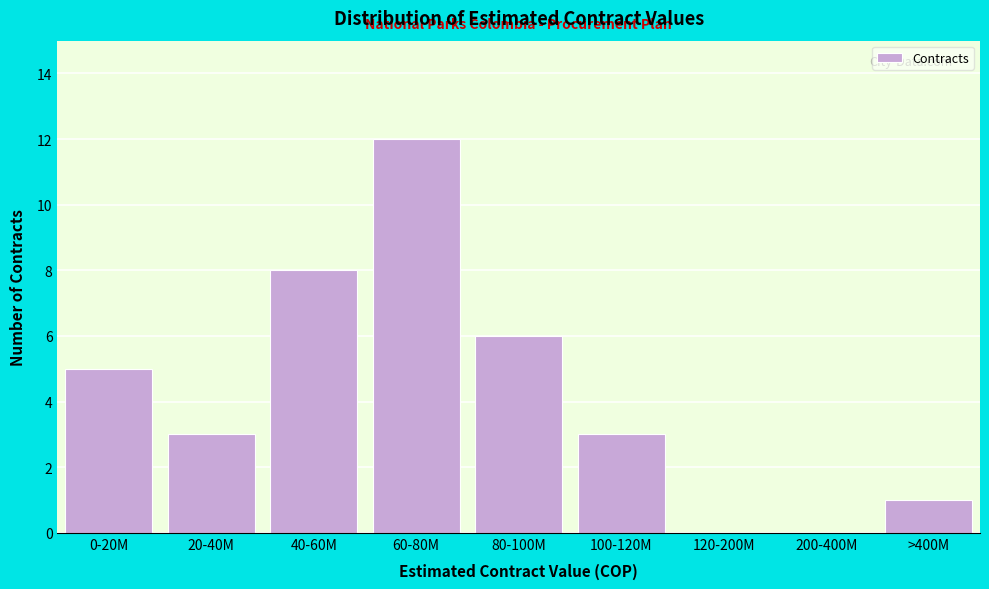

Reading left to right, list all the values displayed in this chart.

0-20M=5	20-40M=3	40-60M=8	60-80M=12	80-100M=6	100-120M=3	120-200M=0	200-400M=0	>400M=1